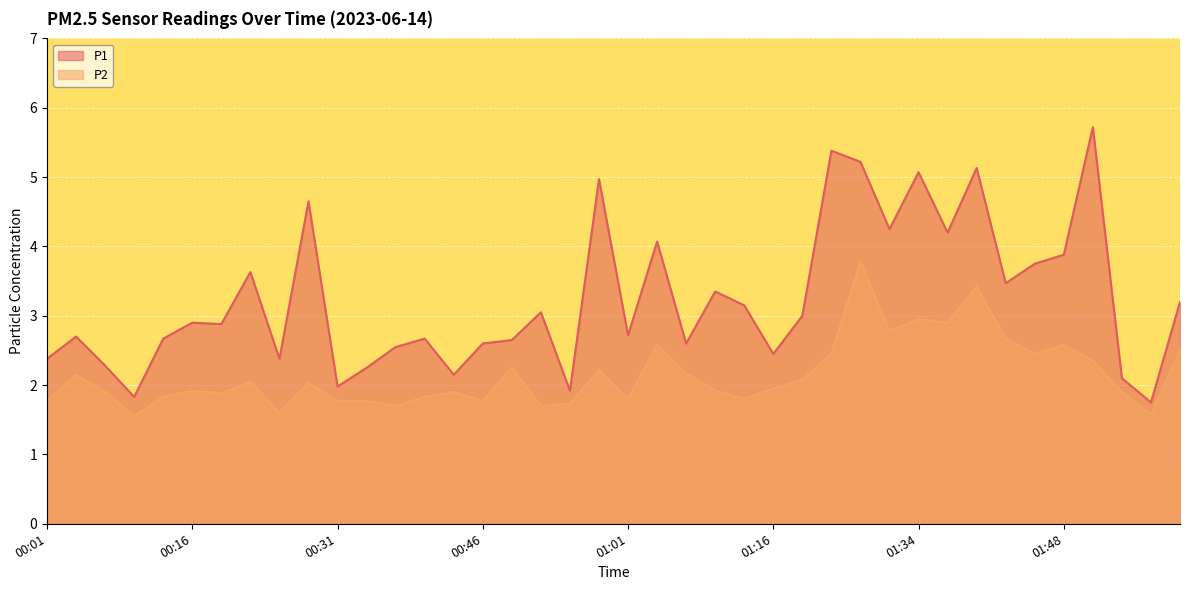

What is the lowest value of the P1 series?

1.8